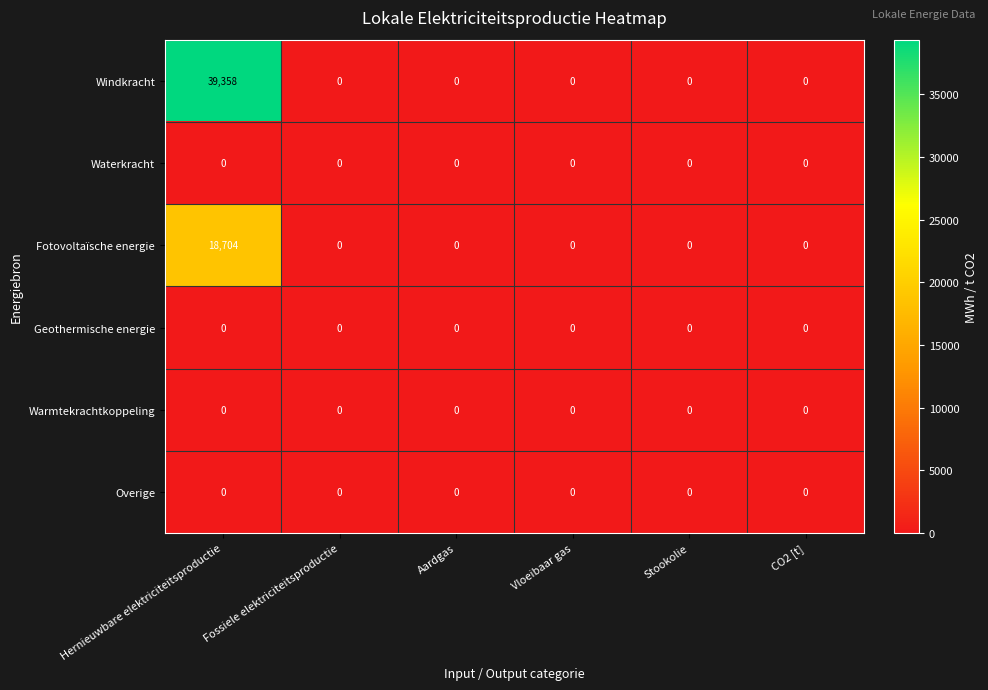

At which category is the sum across all series the highest?

Hernieuwbare elektriciteitsproductie